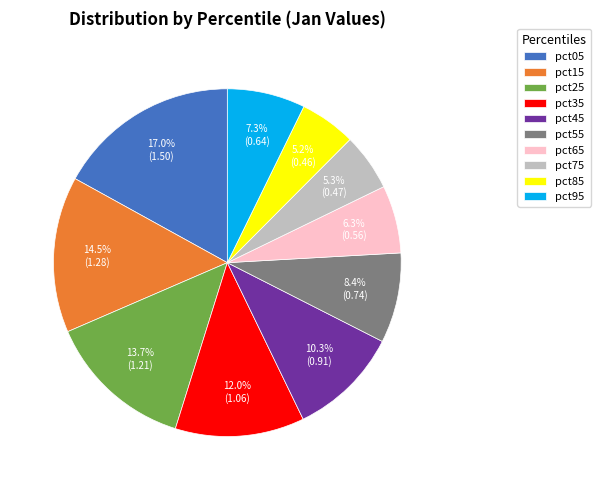

To the nearest percent, what is the combined percentage of pct75 and pct55?

14%